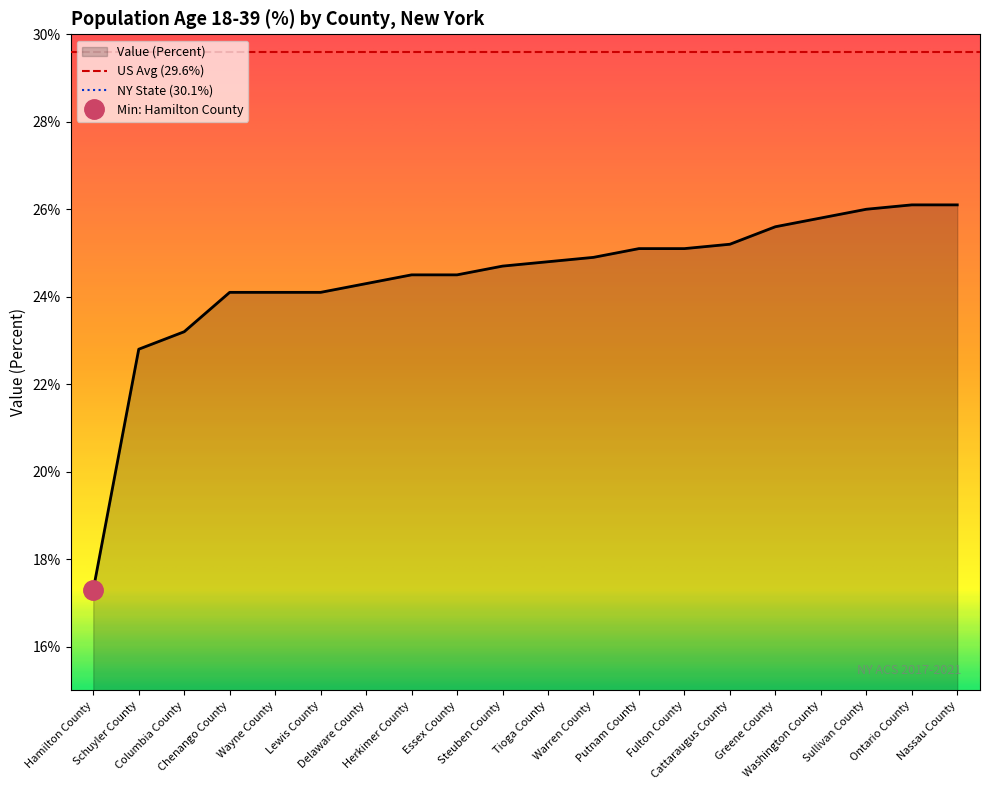

How many data points are less than 24?

3